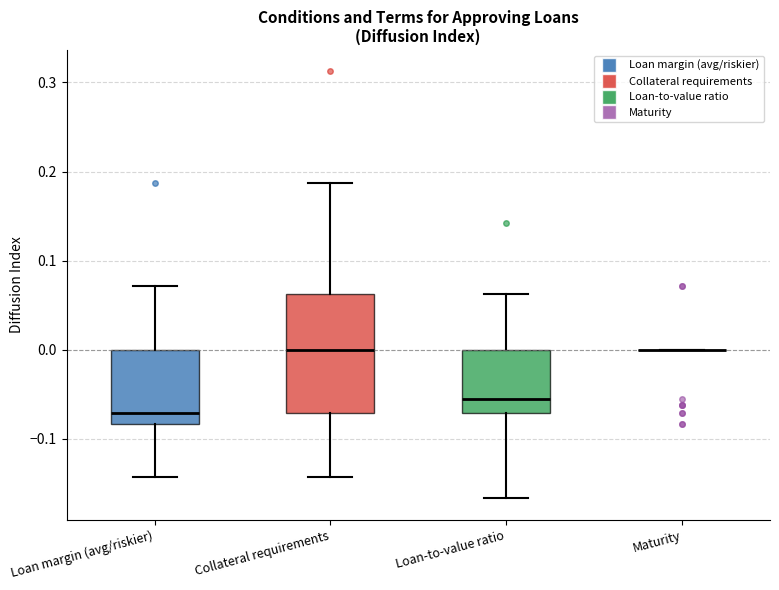

Which box is the tallest, from its lower edge to its upper edge?

Collateral requirements